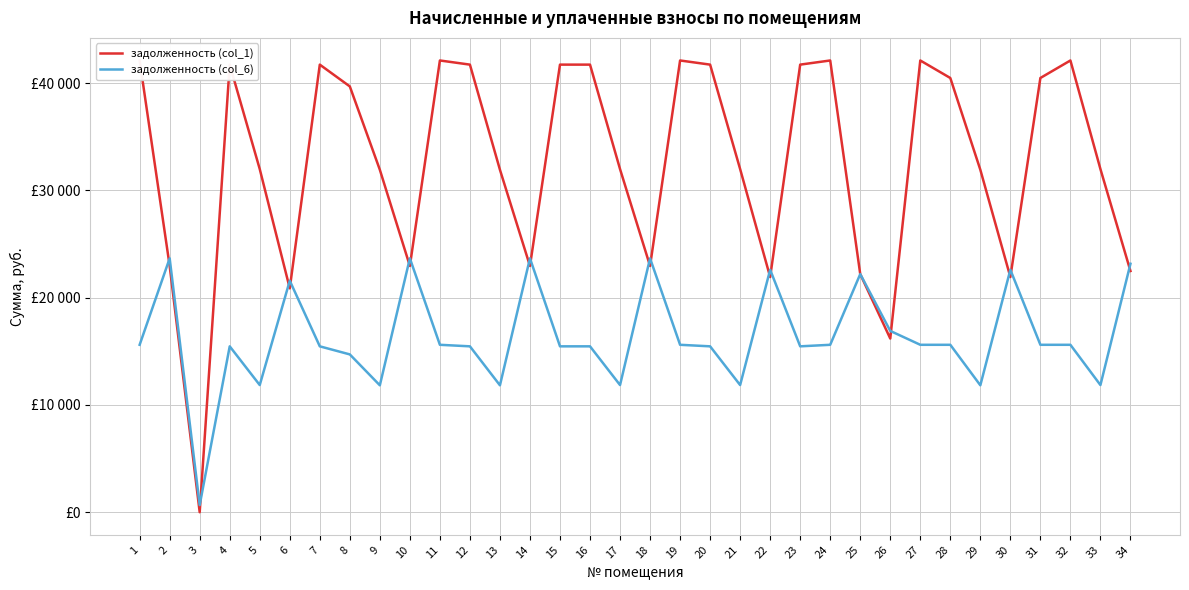

At how many categories does at least one series exceed 14352?

33